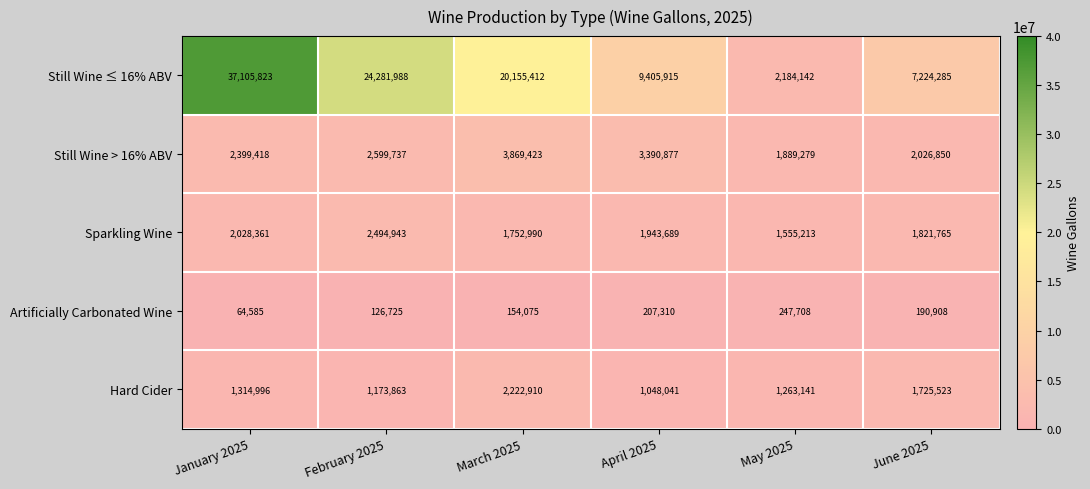

At which category does the chart reach its minimum across all series?

January 2025